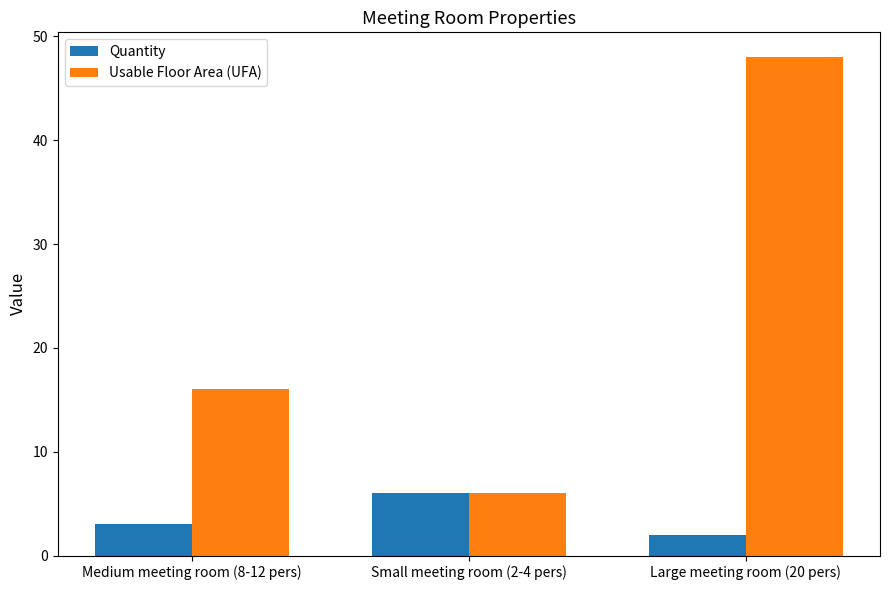

Rank the series by their maximum value, from highest to lowest.

Usable Floor Area (UFA), Quantity